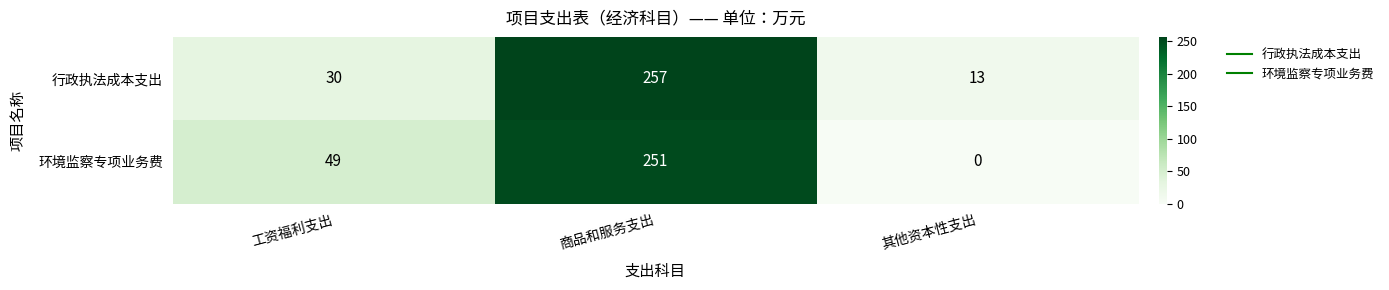

What is the difference between the maximum and second lowest values in the 行政执法成本支出 series?

227